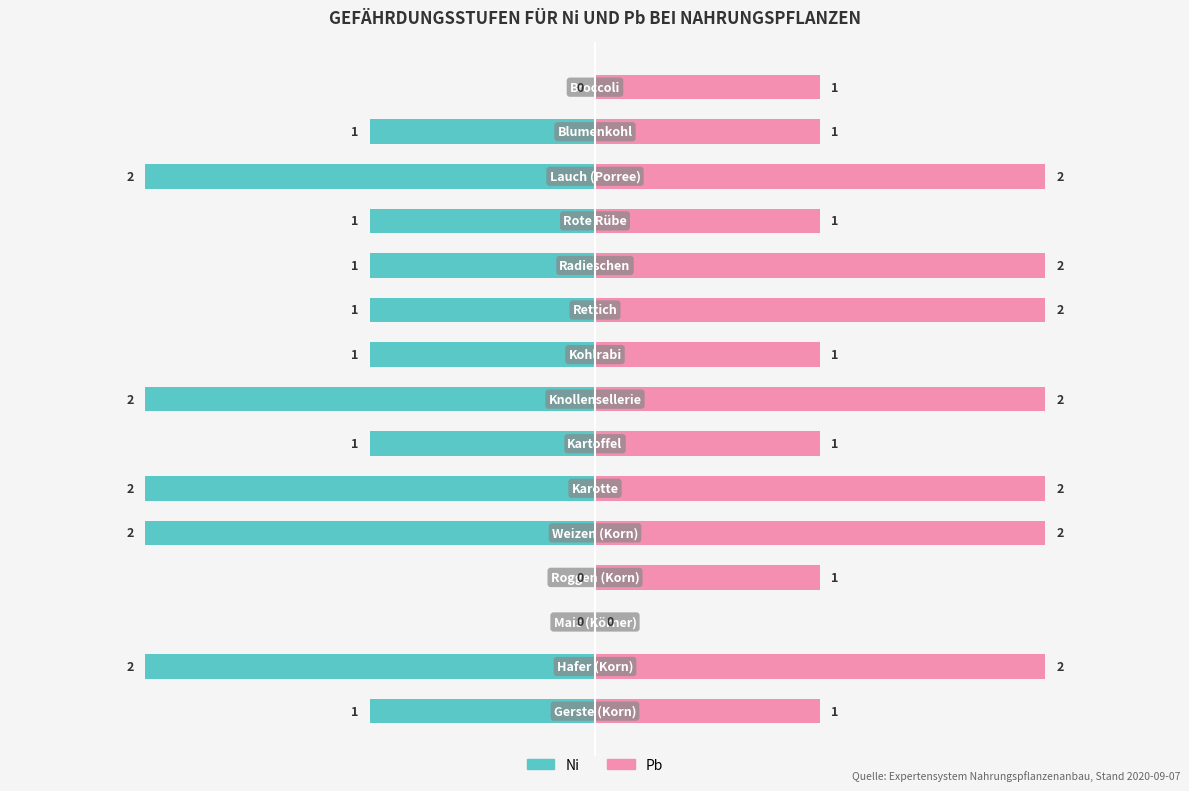

Which series has the largest total across all categories?

Pb (rechts)